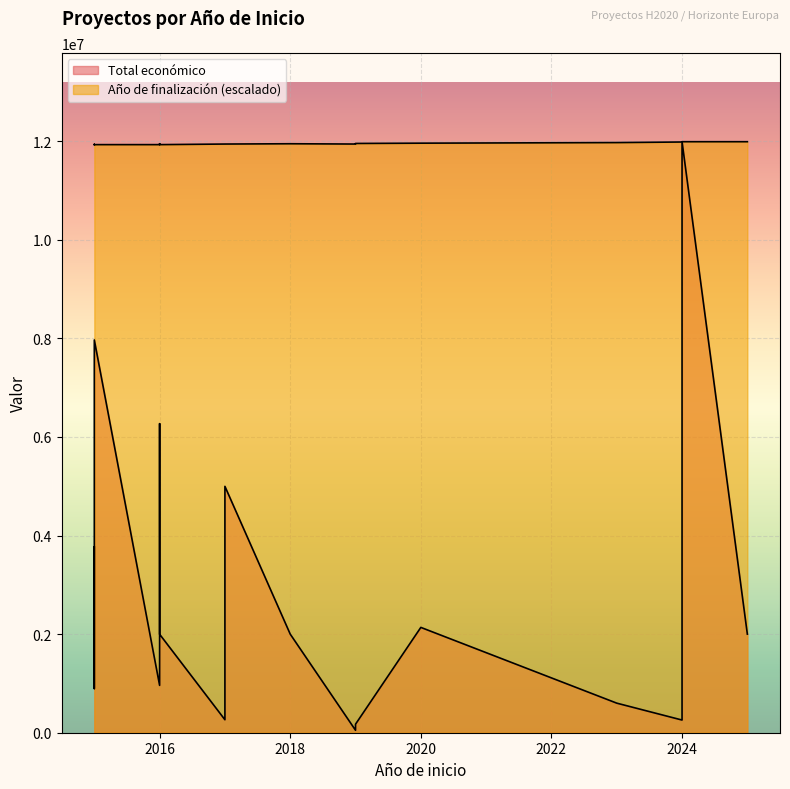

What is the sum of all Total económico values?

55645519